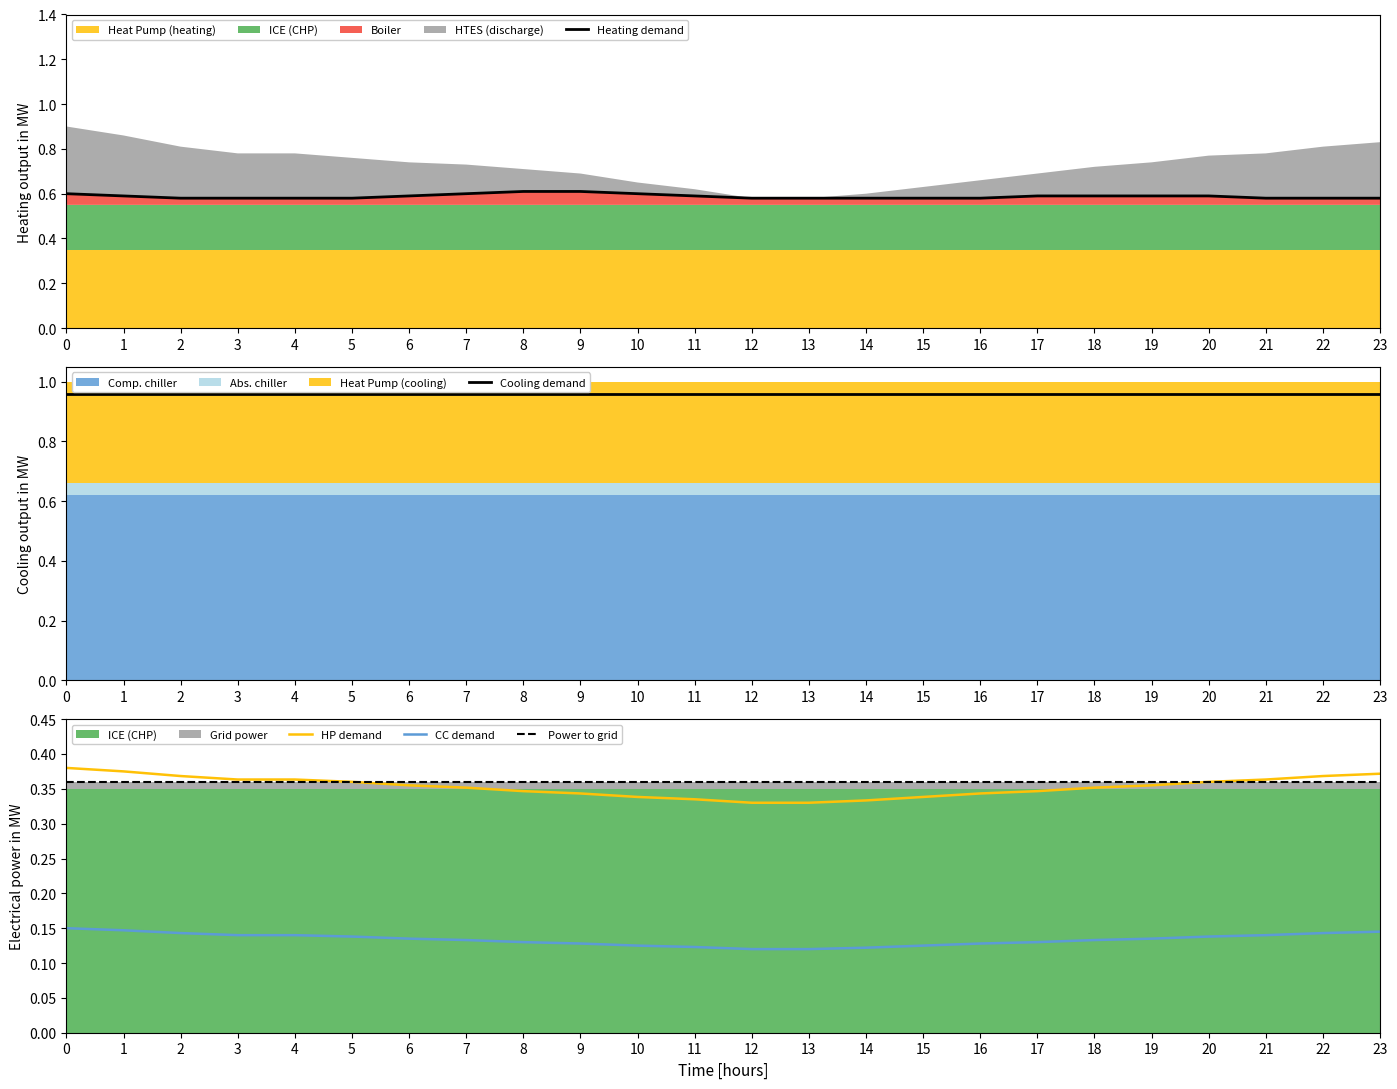

True or false: Cooling demand has more than 2 interior local peaks.

False